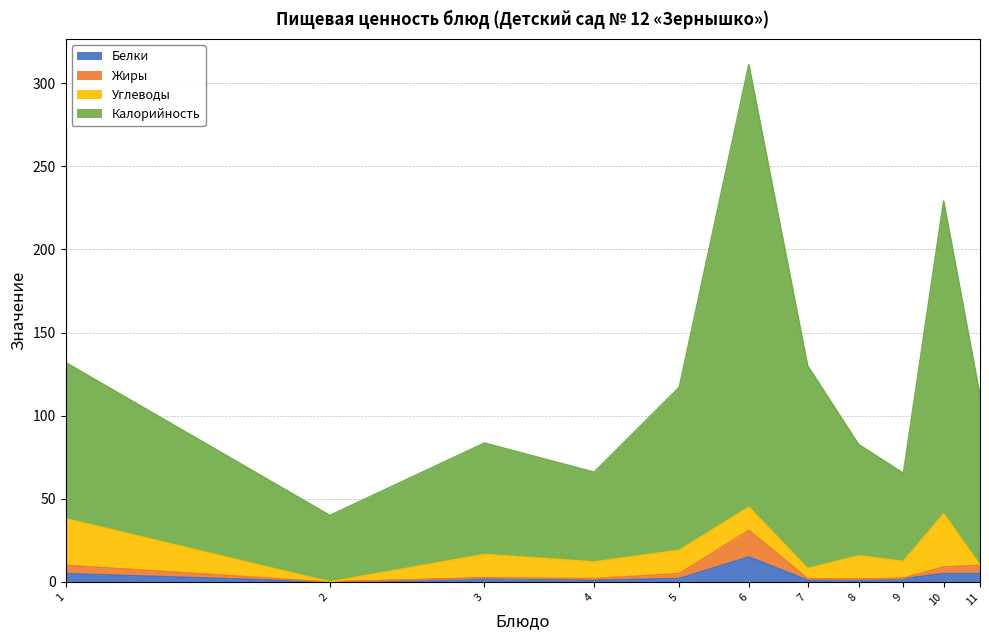

True or false: Жиры has more than 1 interior local peaks.

True